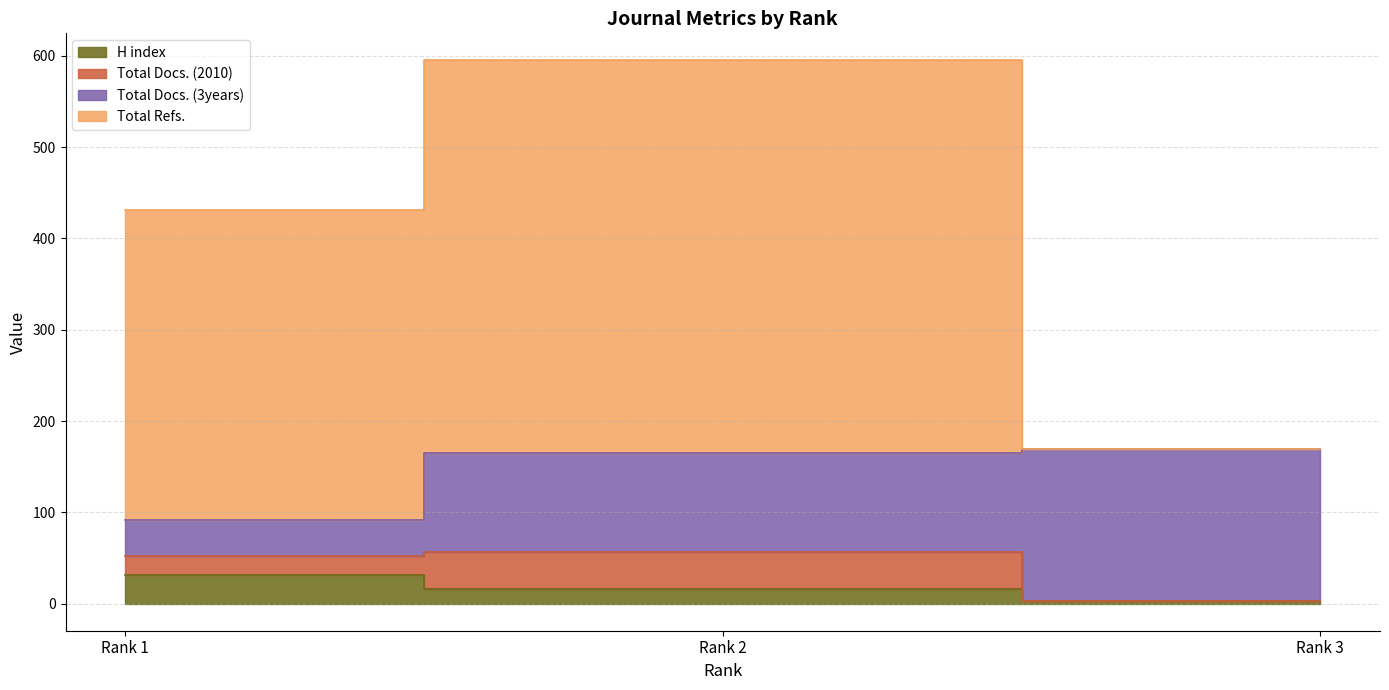

How many data points does each series have?

3